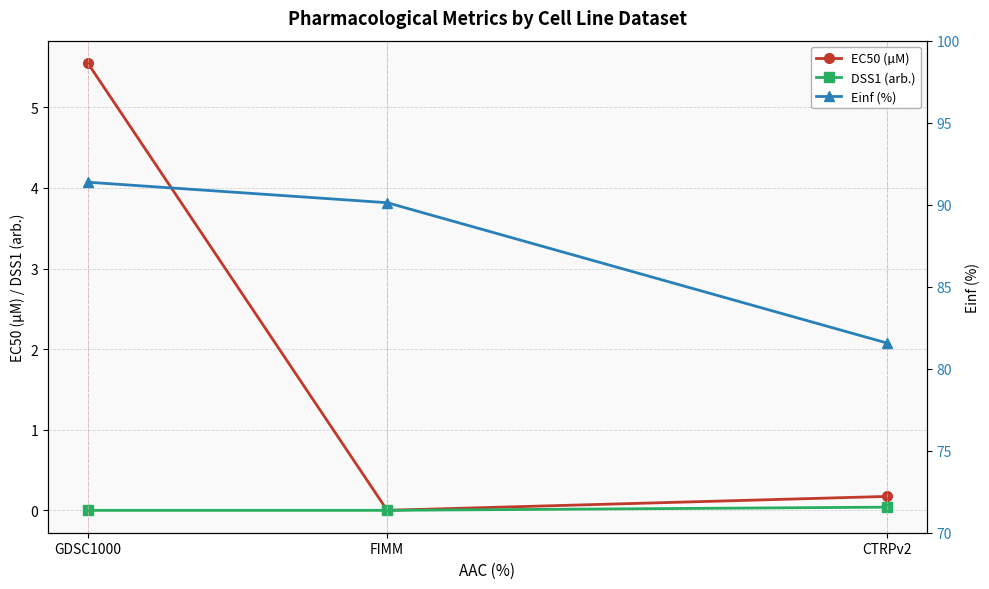

At which category is the sum across all series the highest?

GDSC1000